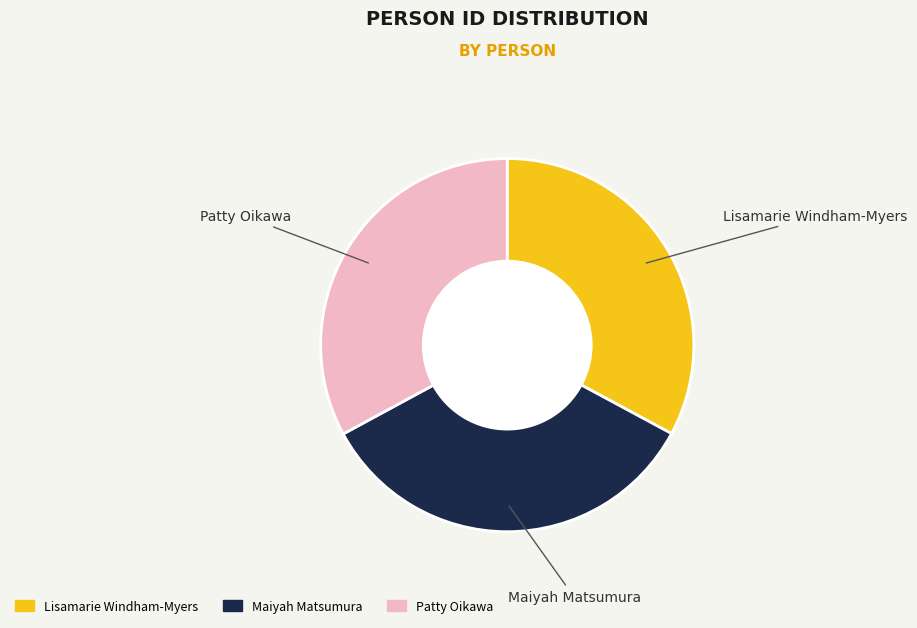

Is it true that Patty Oikawa is 42% of the pie?

False